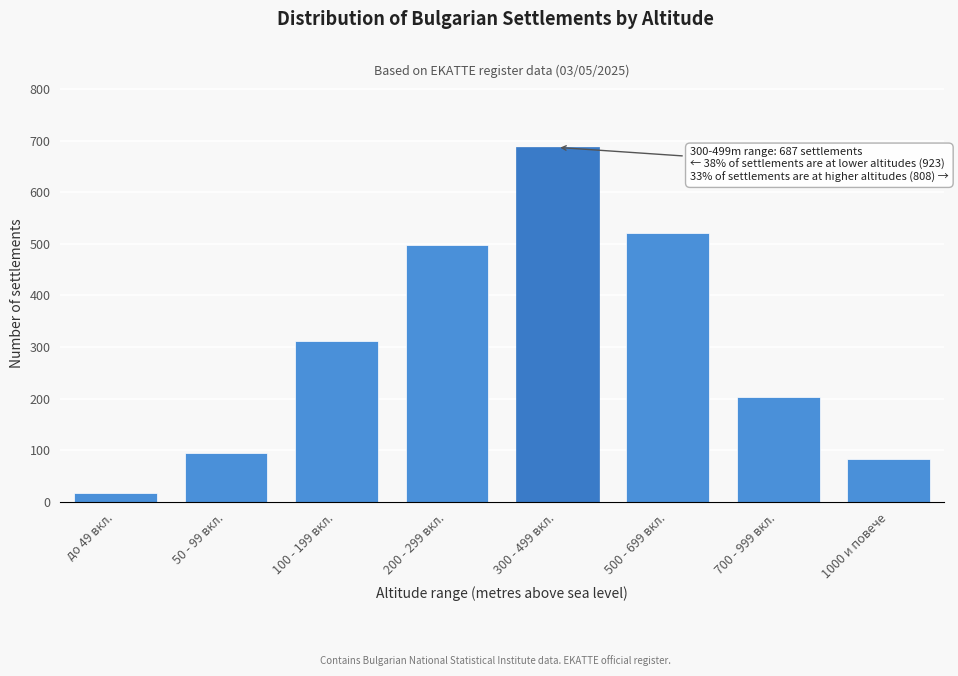

Reading left to right, list all the values displayed in this chart.

18	95	312	498	687	521	203	84